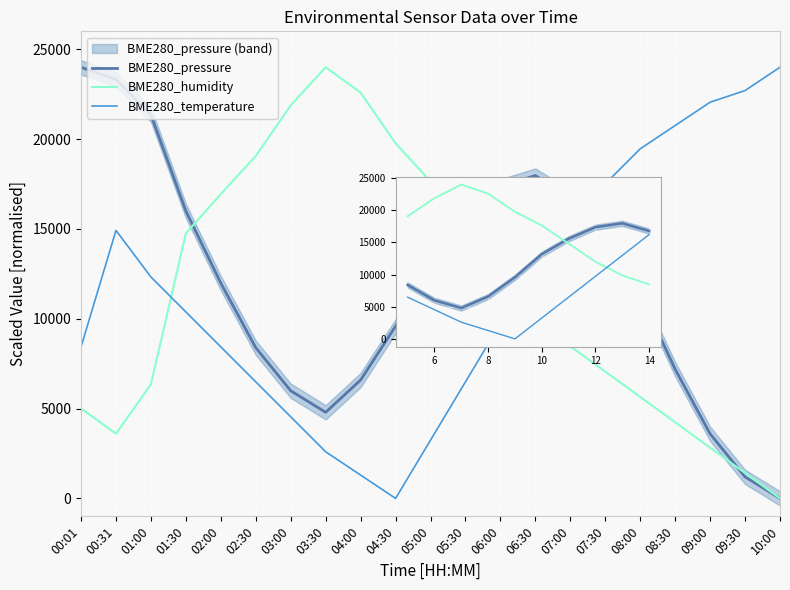

Which category has the highest value across all series?

00:01